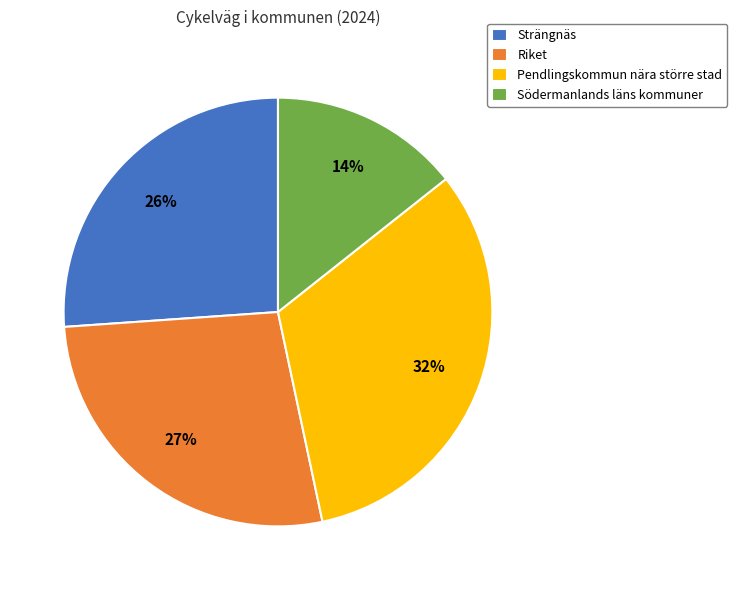

Is Riket the majority of the pie?

No